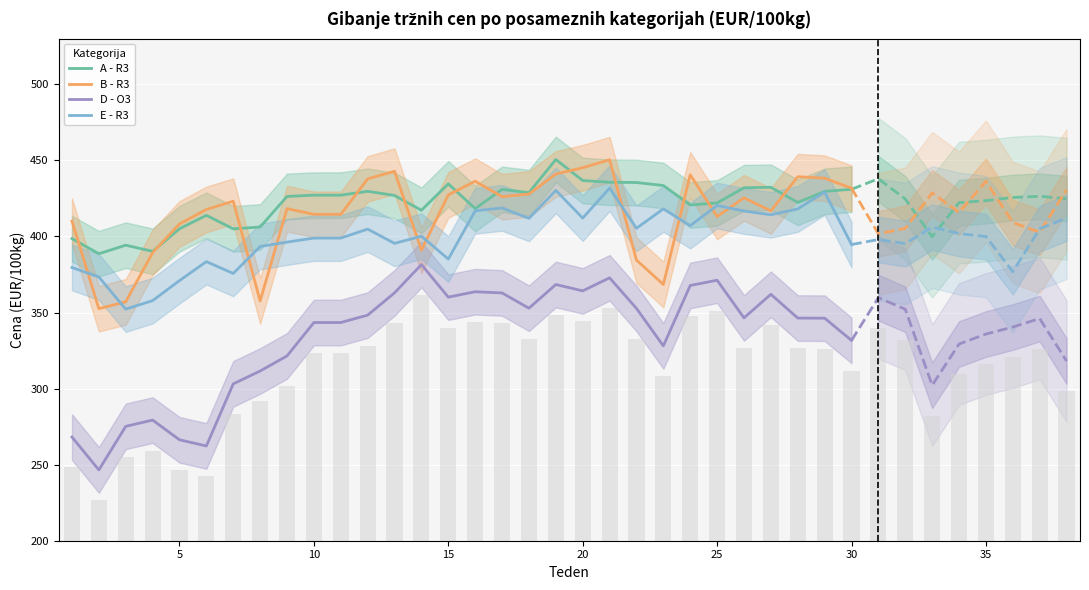

Reading left to right, what are all the values shown in this chart?

A - R3: 398.6	388.6	394.3	390.2	405.1	413.9	405.0	406.2	426.3	427.2	427.2	429.7	427.0	417.2	434.6	418.3	430.9	428.8	450.6	436.8	435.6	435.5	433.5	420.8	422.0	432.0	432.3	422.4	429.6	431.0
B - R3: 410.1	352.5	357.0	389.4	408.2	417.8	423.2	357.6	418.3	414.6	414.6	437.9	442.9	391.0	427.3	436.3	426.2	427.9	441.1	445.2	450.5	384.5	368.4	440.6	413.1	425.4	416.8	439.3	438.3	431.8
D - O3: 268.1	246.5	275.2	279.3	266.3	262.3	303.1	311.6	321.5	343.4	343.4	348.3	362.9	381.5	360.1	363.7	362.9	352.8	368.4	364.2	372.8	352.7	328.1	367.8	371.2	346.5	362.0	346.4	346.3	331.7
E - R3: 379.6	373.4	352.2	357.8	371.0	383.5	375.7	393.4	396.3	398.9	398.9	404.8	395.5	400.2	385.1	416.9	418.8	411.9	430.3	412.1	431.8	405.4	418.1	407.1	420.4	416.7	414.3	418.1	429.2	394.7